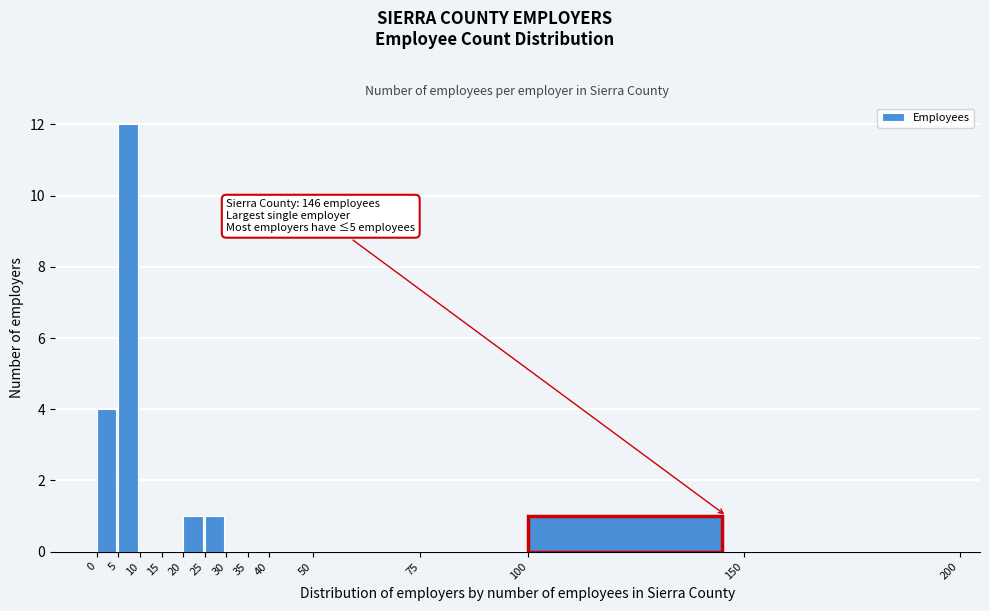

Which range on the x-axis has the tallest bar?

5 to 10